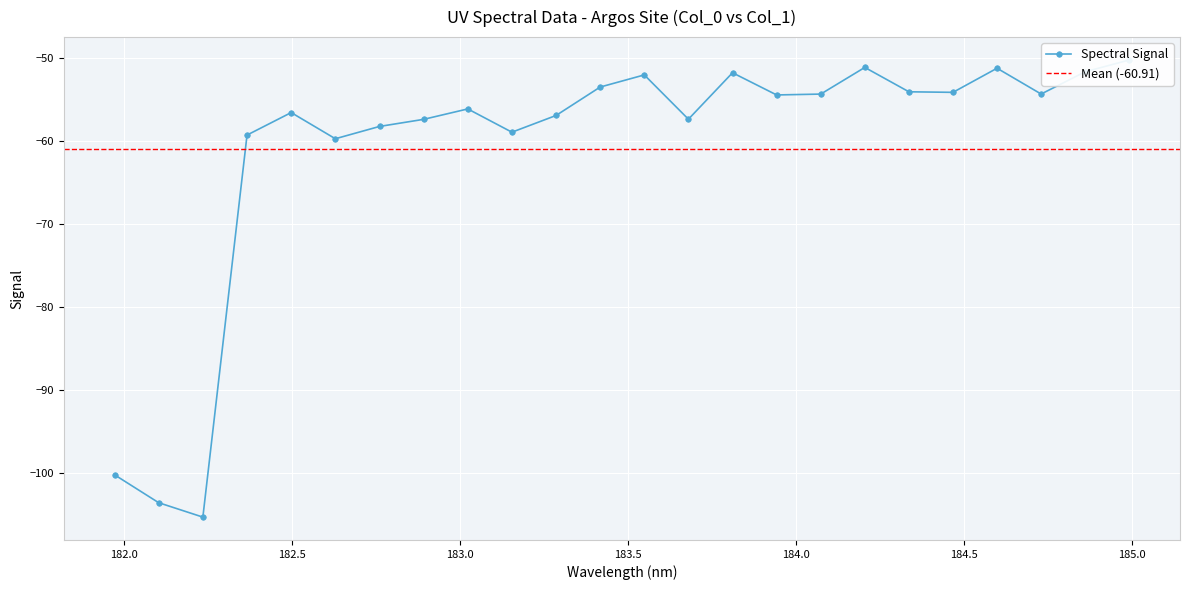

List the labels in order of value, largest first.

184.9911297472, 184.2046578328, 184.5979655002, 184.8600909338, 183.811206745, 183.5488263418, 183.4176122368, 184.3357763242, 184.46687888, 184.7290361848, 184.0735234058, 183.9423730432, 183.0238743082, 182.498667305, 183.2863821962, 183.6800245112, 182.8925964608, 182.7613026778, 183.15513622, 182.3673257152, 182.6299929592, 181.9732053322, 182.1045947288, 182.2359681898